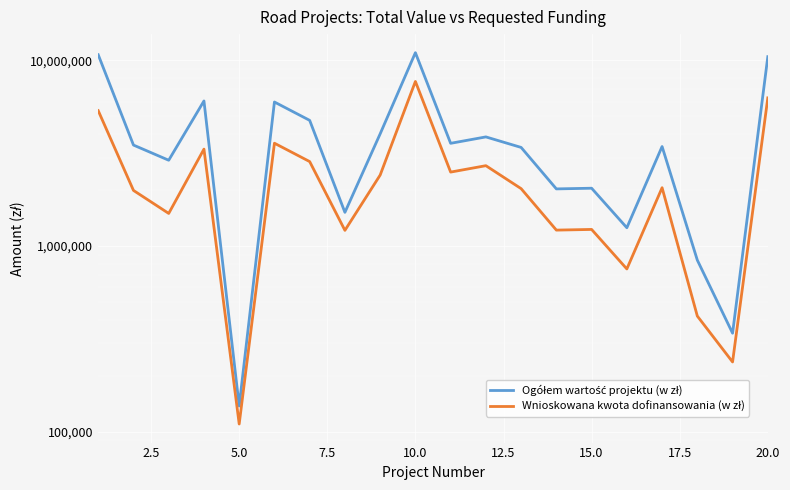

At how many categories does at least one series exceed 8234329?

3